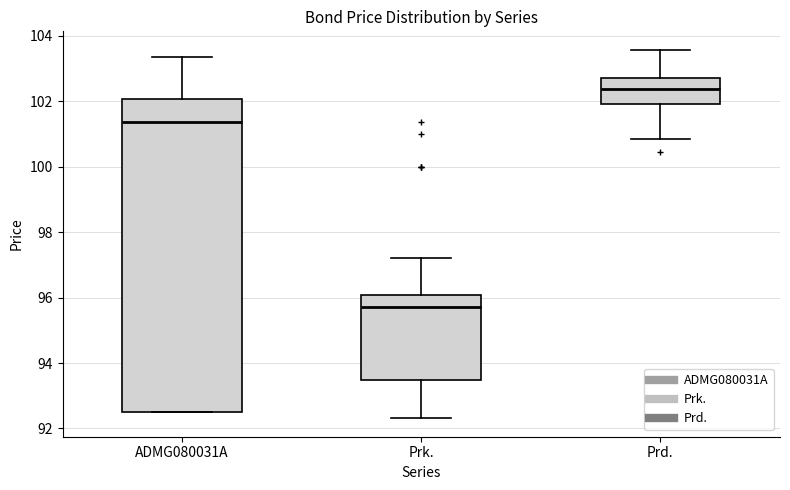

Comparing the boxes themselves (not the whiskers), which one is the tallest?

ADMG080031A